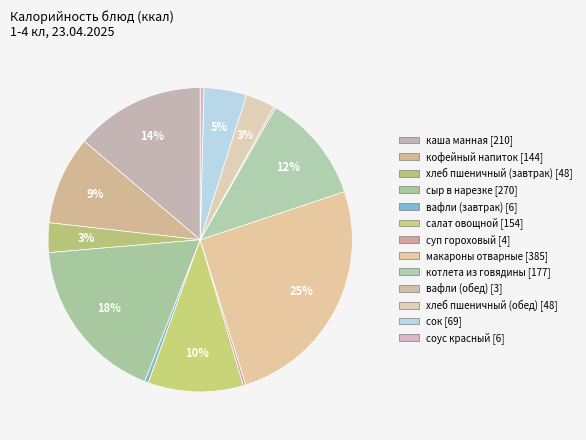

Which category has the smallest portion of the pie?

вафли (обед)